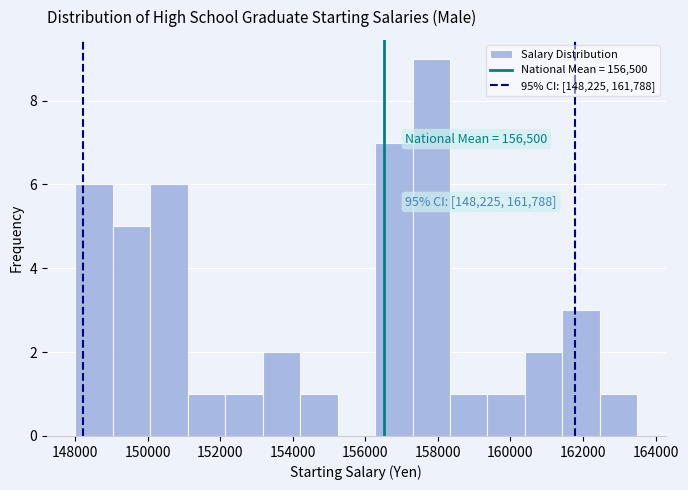

Which range on the x-axis has the tallest bar?

157400 to 158400